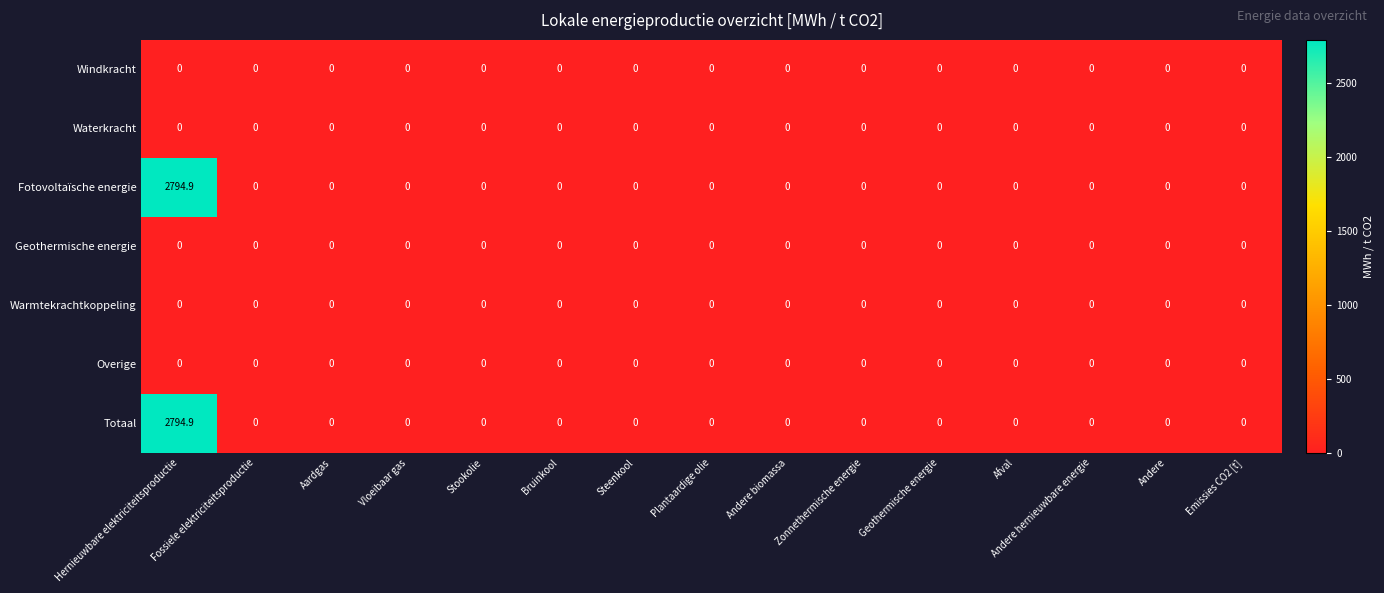

What is the sum of all Fotovoltaïsche energie values?

2794.9